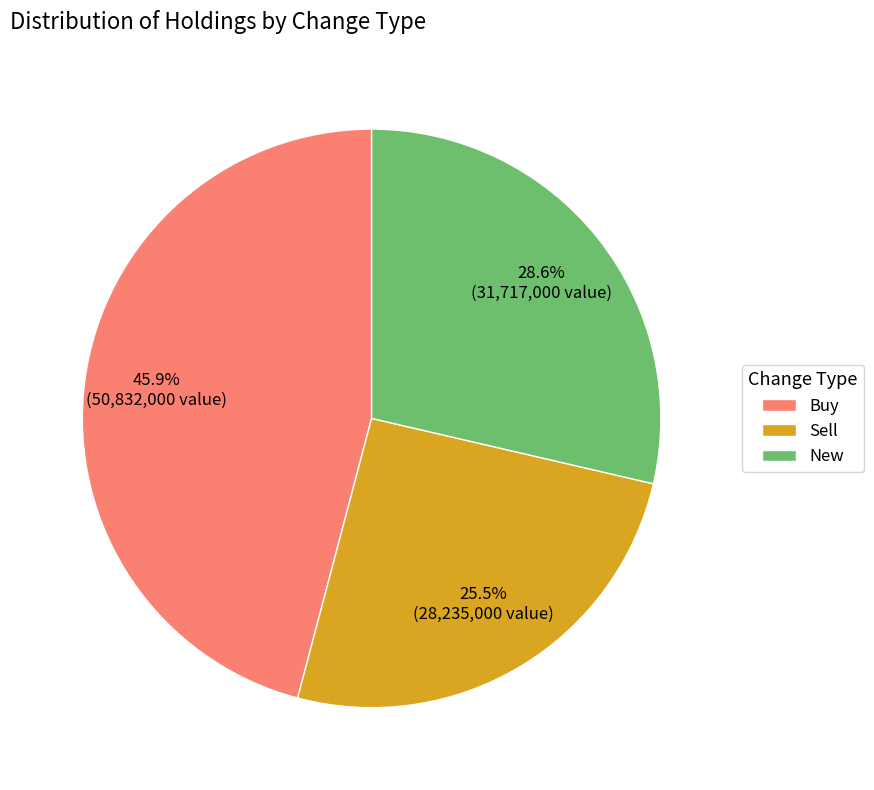

Which has a higher value, Buy or New?

Buy